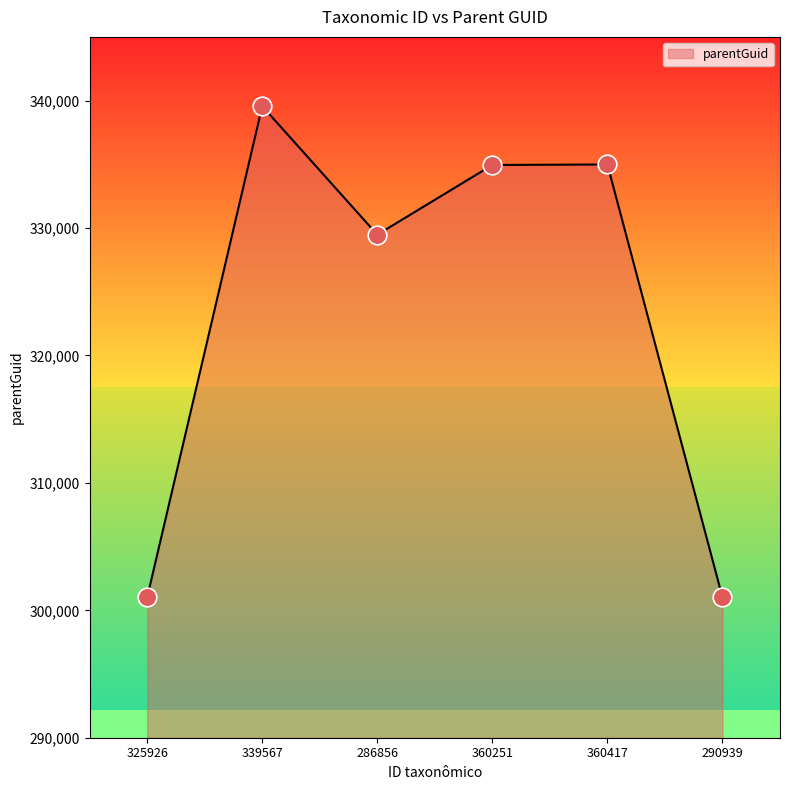

Approximately how many times larger is the value at 290939 compared to 360251?

0.9